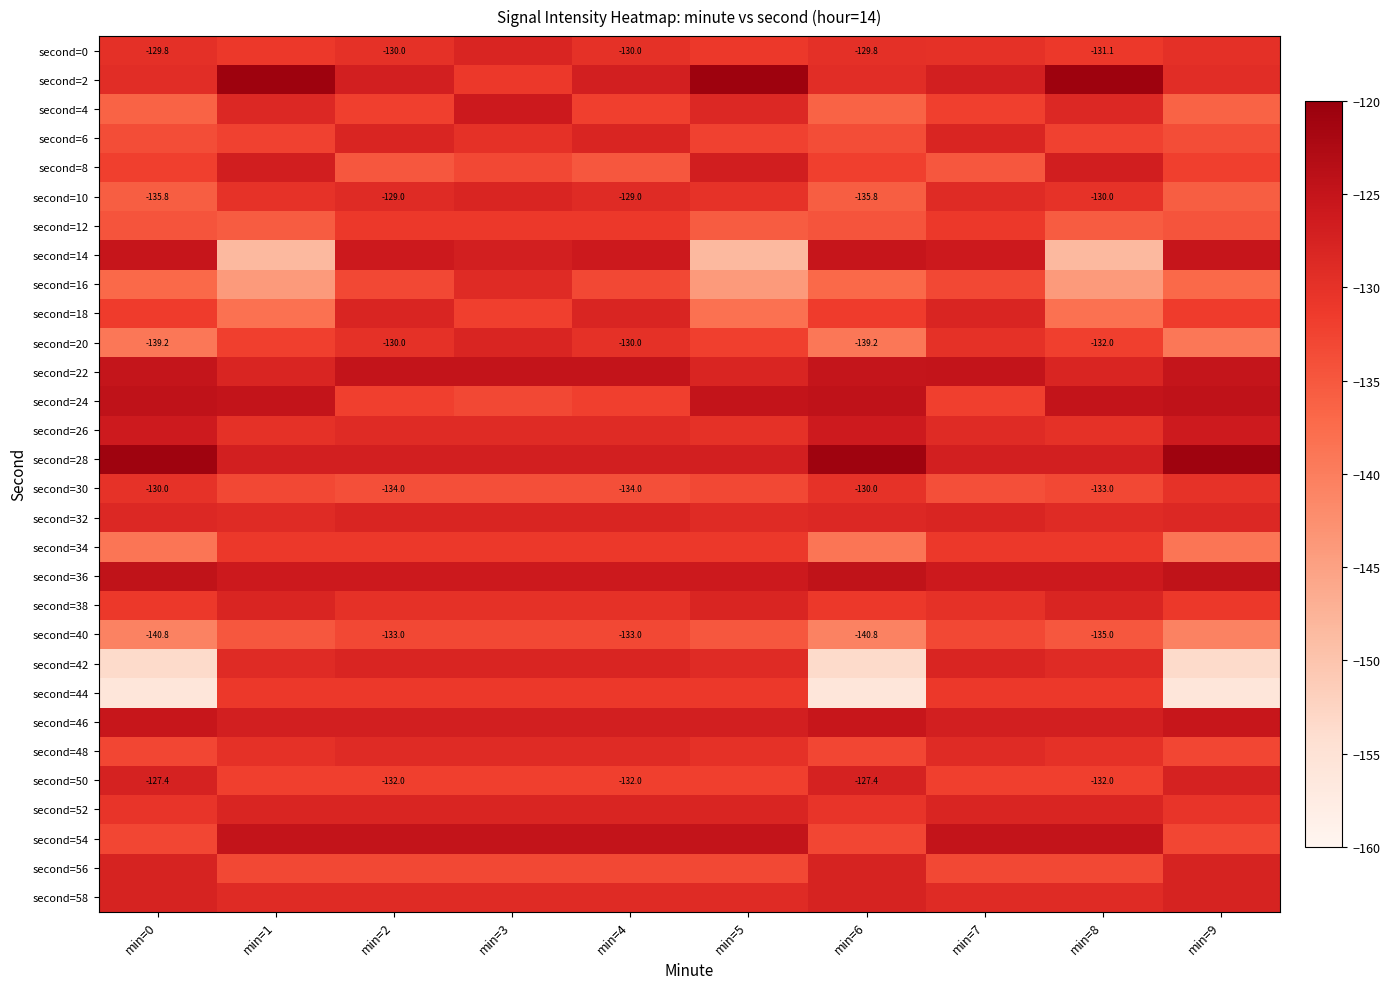

List the series in order of their peak value, highest first.

second=2, second=28, second=24, second=36, second=22, second=54, second=14, second=46, second=4, second=26, second=8, second=50, second=58, second=56, second=0, second=6, second=10, second=18, second=20, second=32, second=38, second=42, second=52, second=16, second=48, second=30, second=12, second=34, second=44, second=40